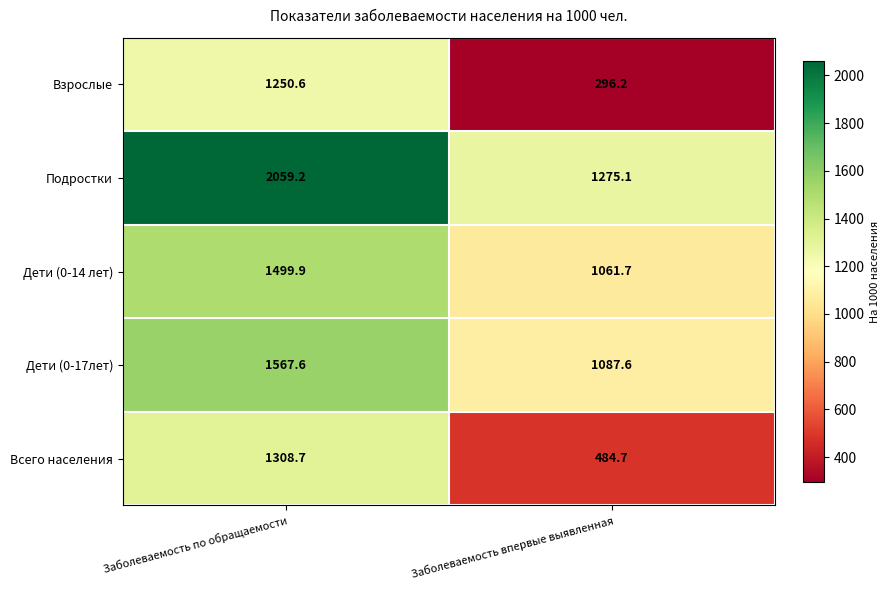

Which series changed the most between Заболеваемость по обращаемости and Заболеваемость впервые выявленная?

Взрослые